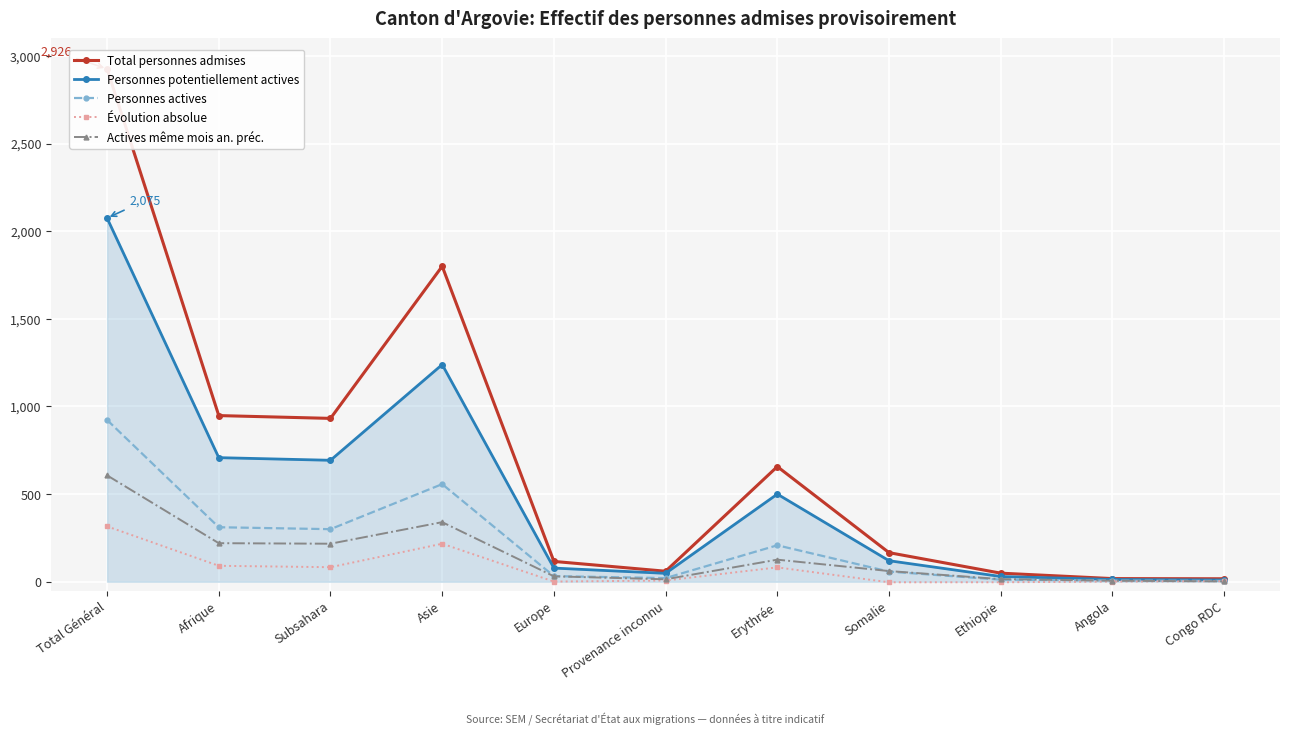

At which label does Actives même mois an. préc. reach its minimum?

Congo RDC